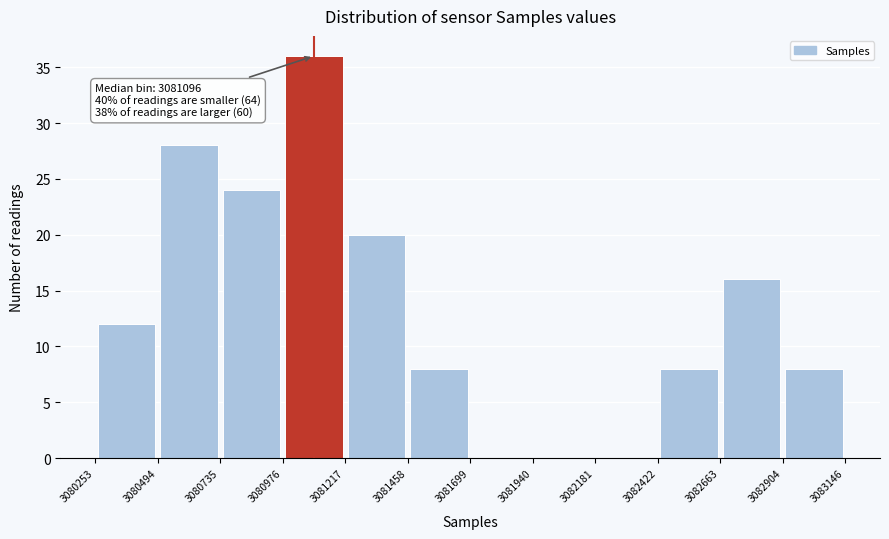

Over which range of the x-axis is the bar tallest?

3080976 to 3081217